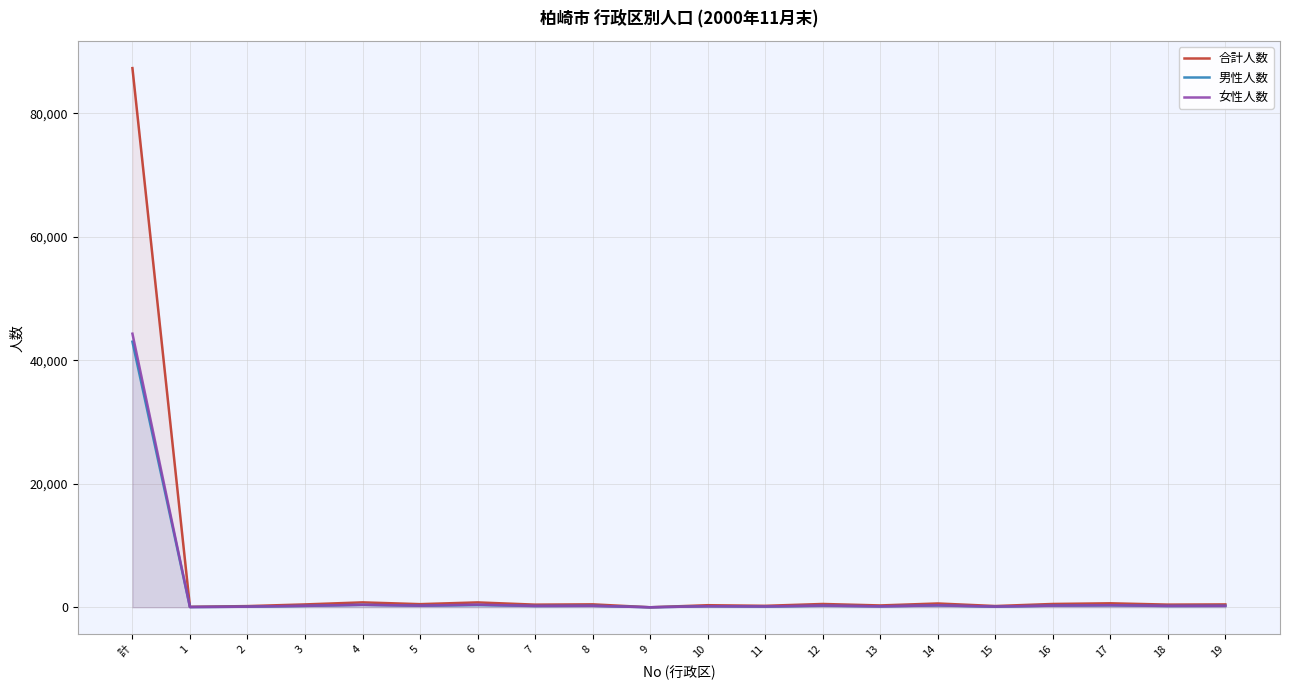

What is the label of the 19th point from the left?

18